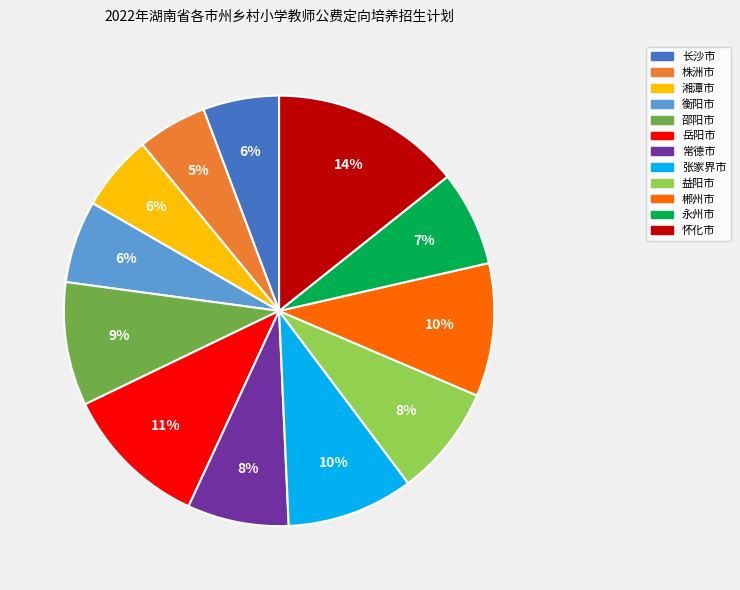

Count the number of slices in the pie.

12